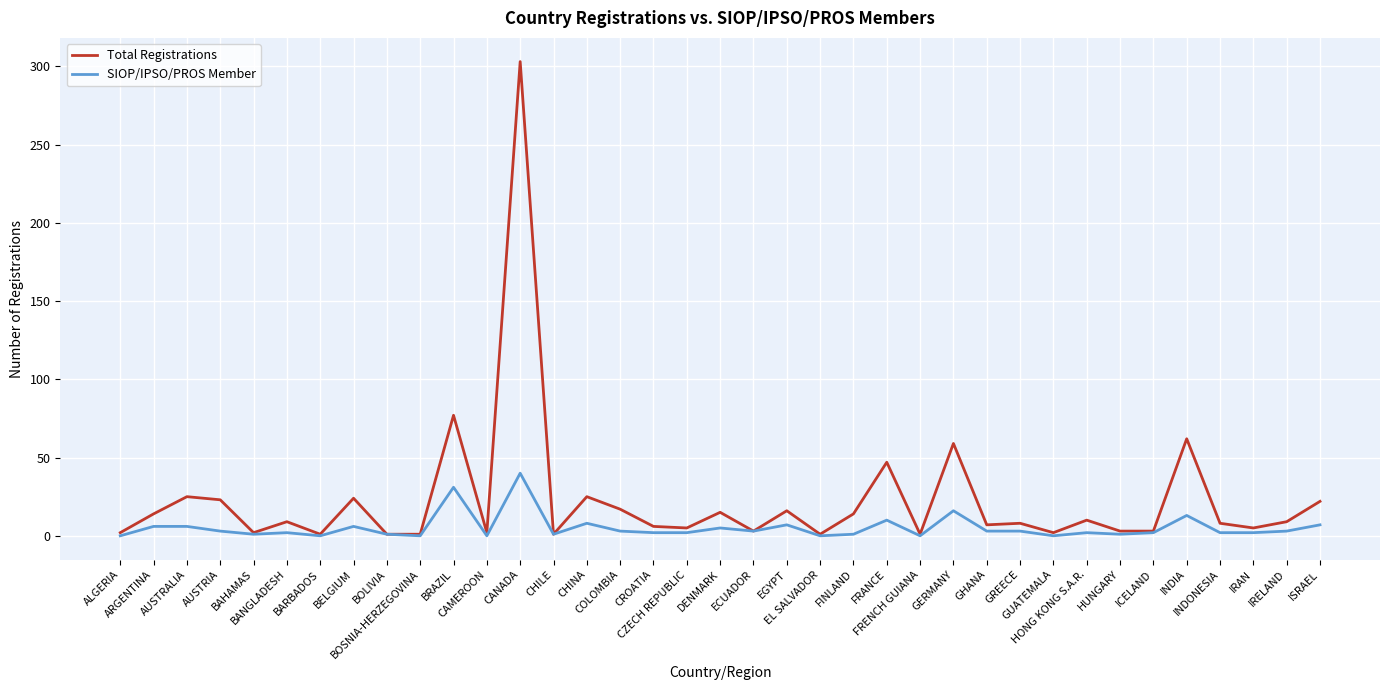

Is this an area chart (filled region under the line)?

No